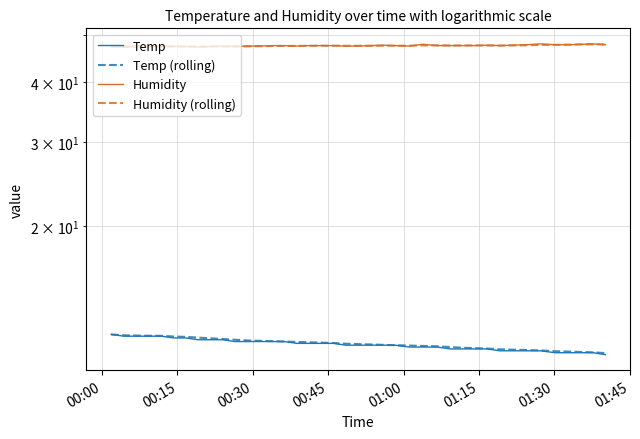

True or false: Humidity (rolling) and Temp intersect in this chart.

False